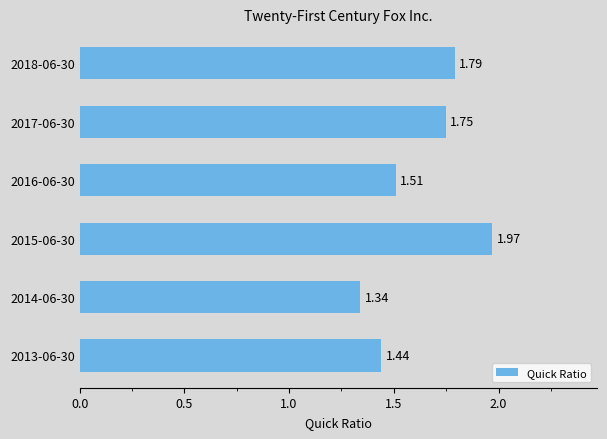

Rank the categories by value from lowest to highest.

2014-06-30, 2013-06-30, 2016-06-30, 2017-06-30, 2018-06-30, 2015-06-30